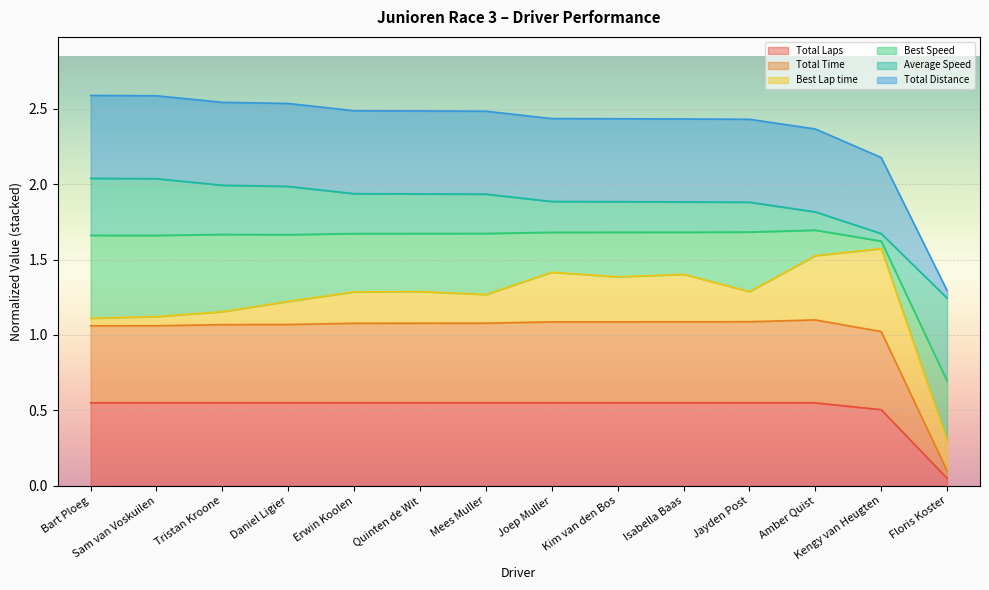

True or false: Total Distance has a value of 0.6 at Joep Muller.

False